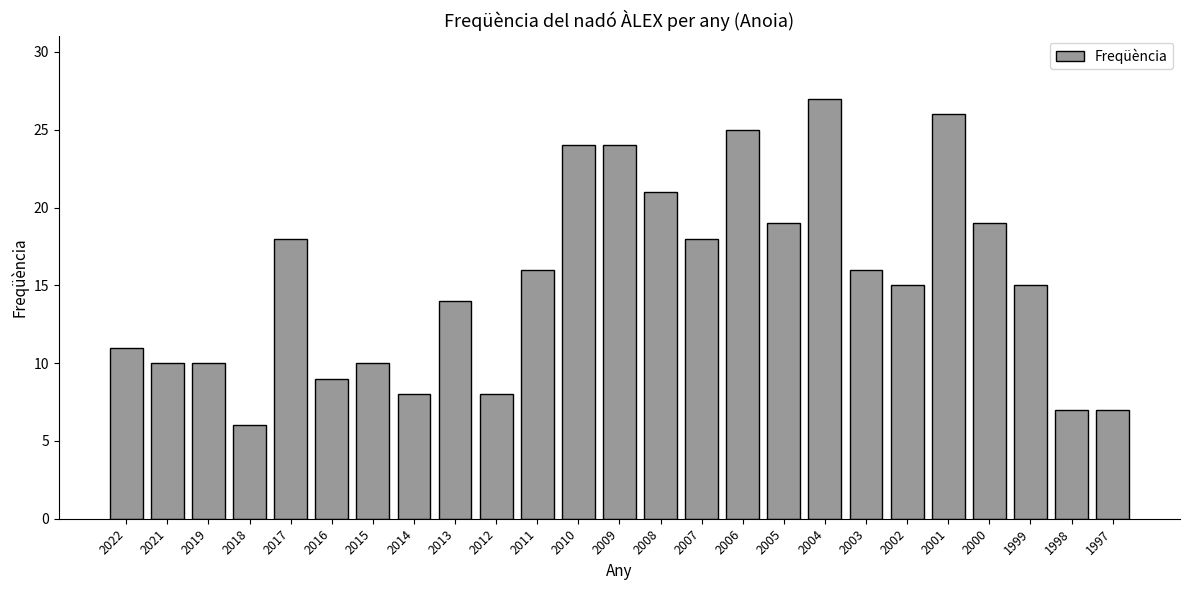

The chart shows a value of 12 at 1997. True or false?

False